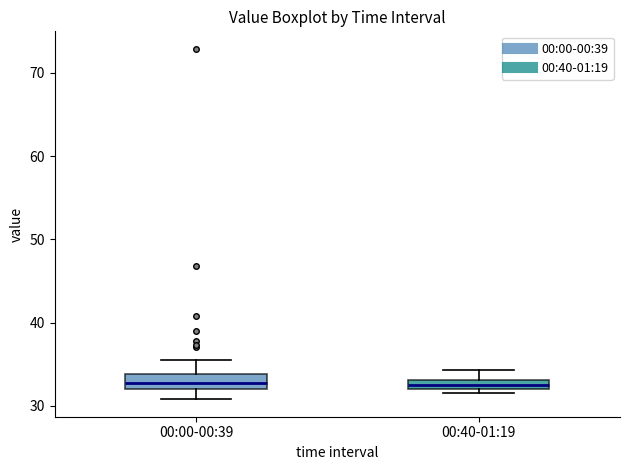

Where is the lower edge of the box for 00:00-00:39 on the y-axis? The values are not printed on the chart, so give them approximately, as read against the axis.

32